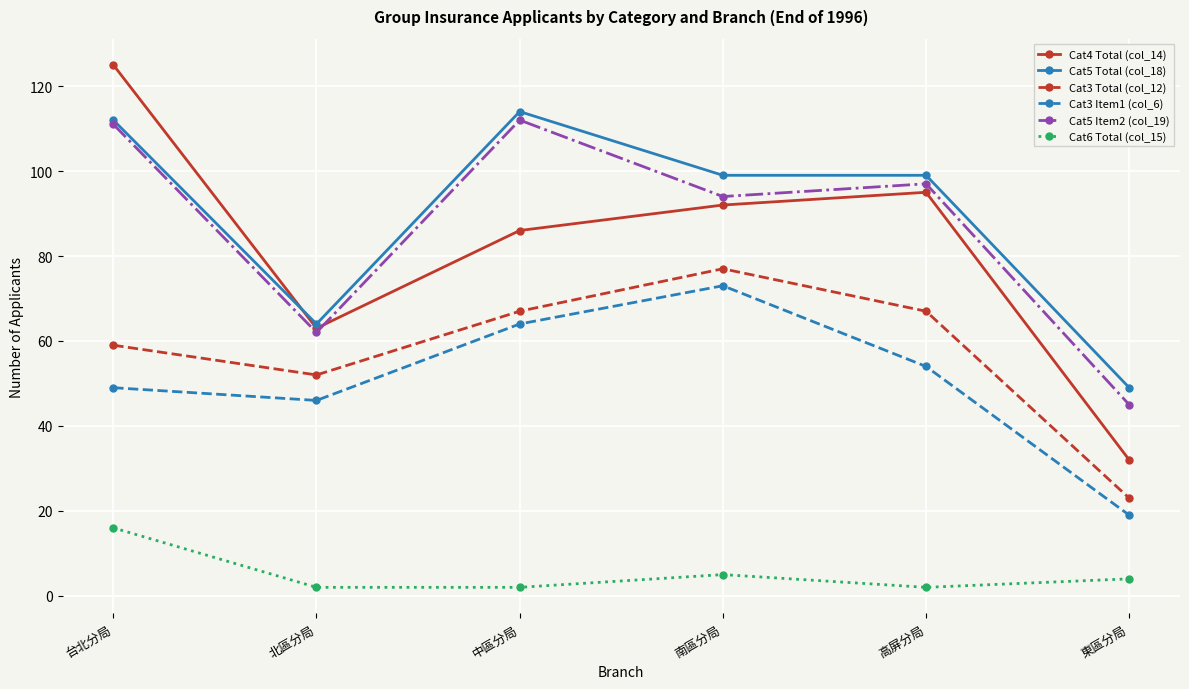

How many interior local valleys does the Cat3 Total (col_12) series have?

1